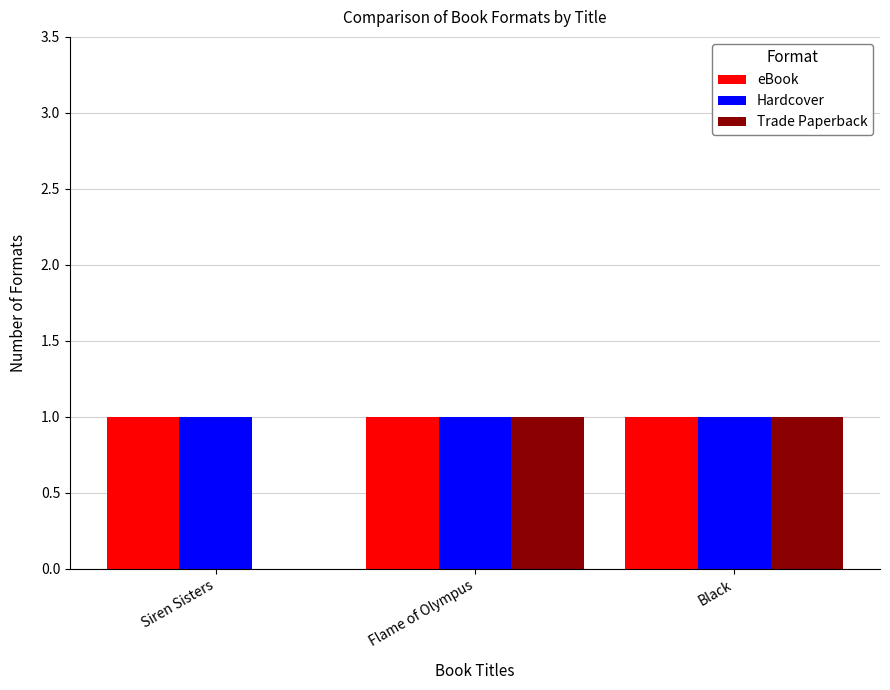

Are the bars grouped side by side (vs. stacked)?

Yes